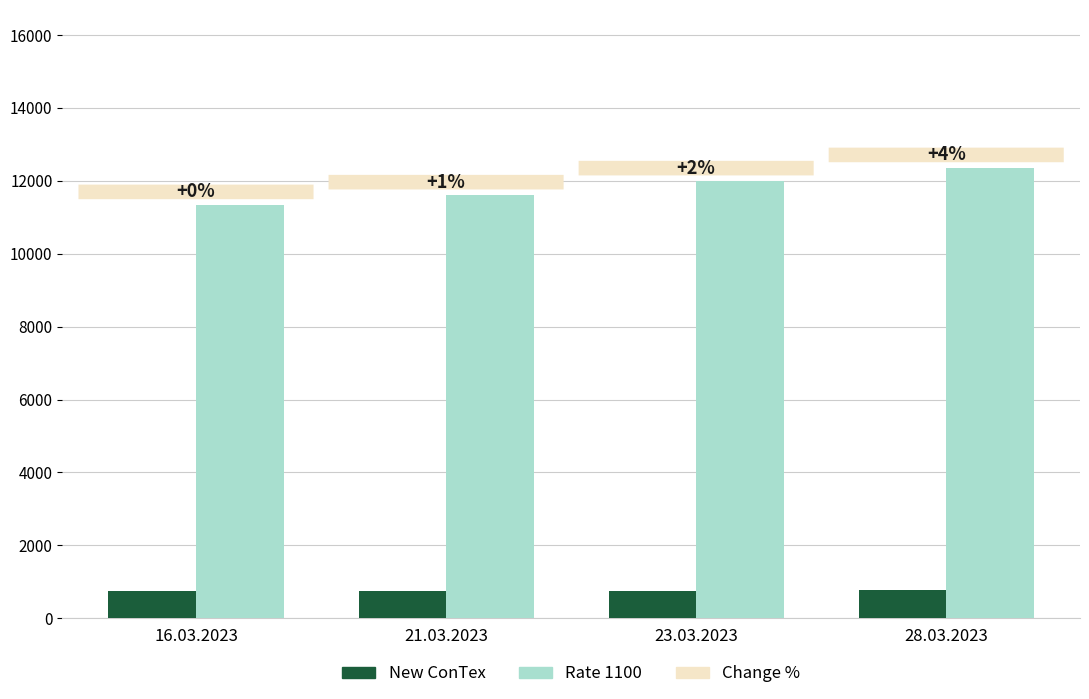

At which label does New ConTex first exceed 756?

28.03.2023